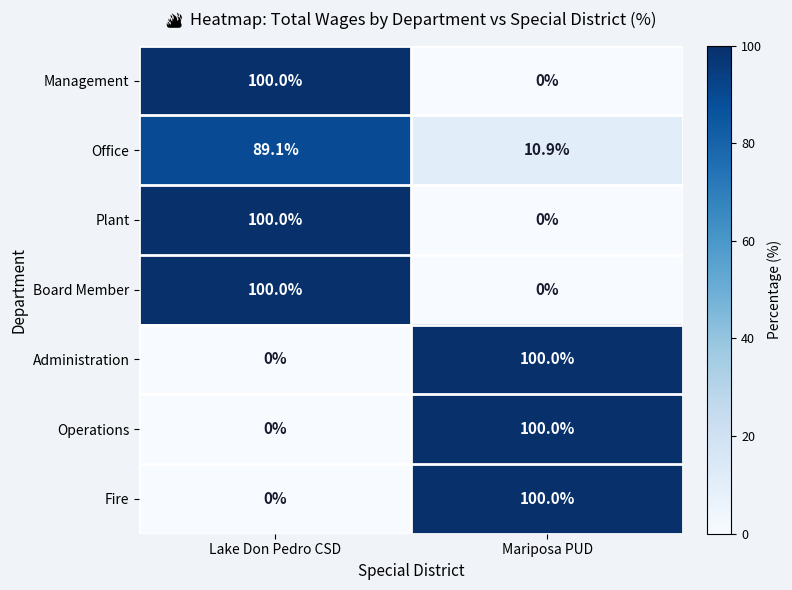

What is the difference between the highest and lowest values at Mariposa PUD?

100.0